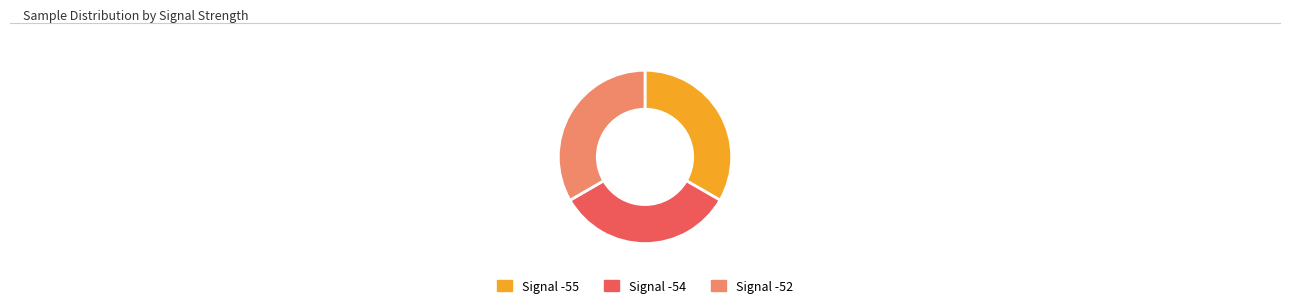

Is there a majority slice in this chart?

No